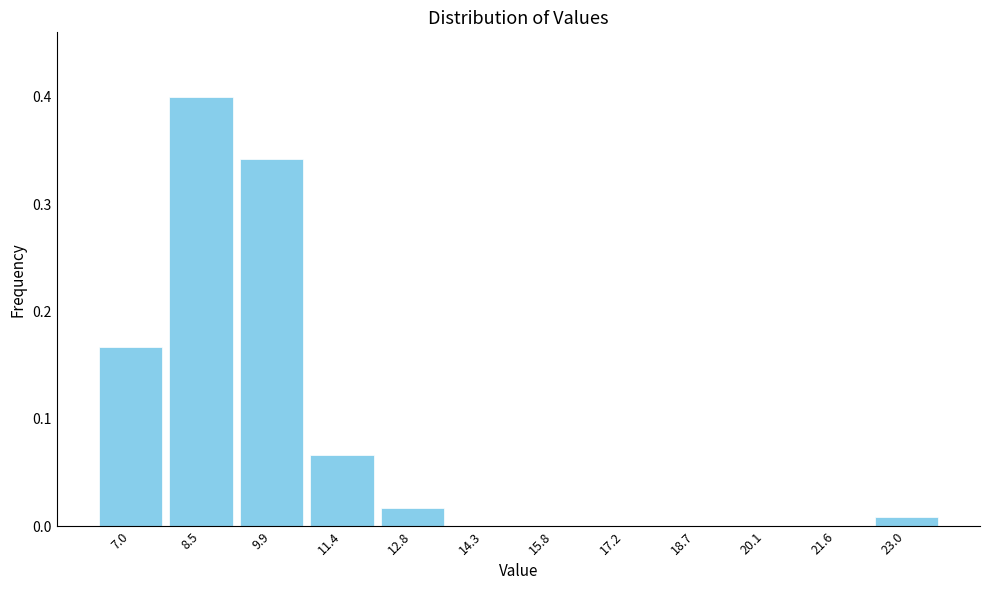

What is the sum of all values?

1.0